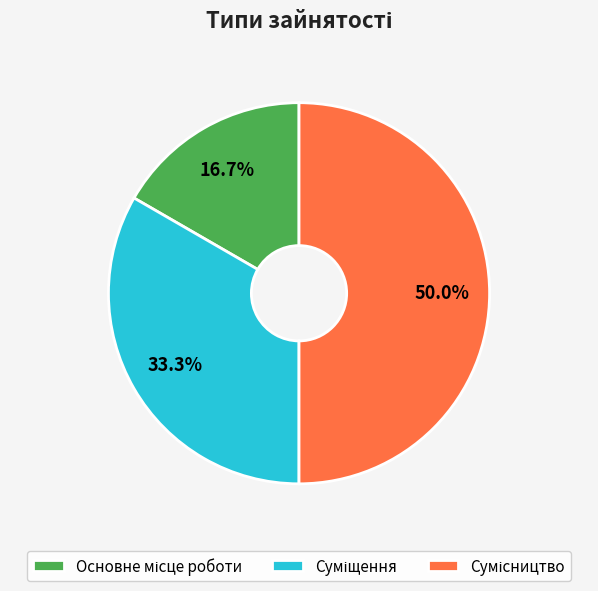

The Суміщення slice represents 24% of the pie. True or false?

False